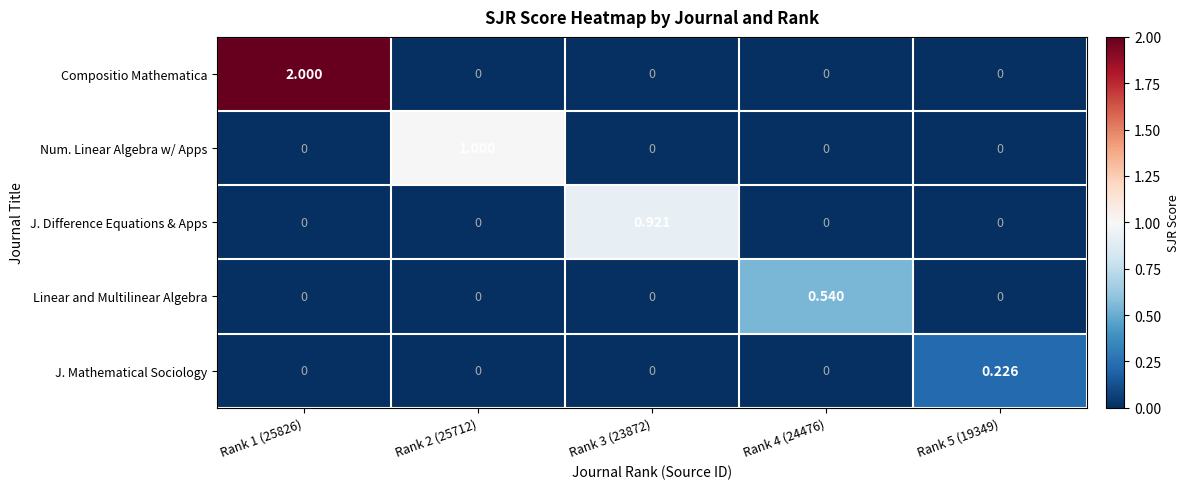

Which series has the largest total across all categories?

Compositio Mathematica